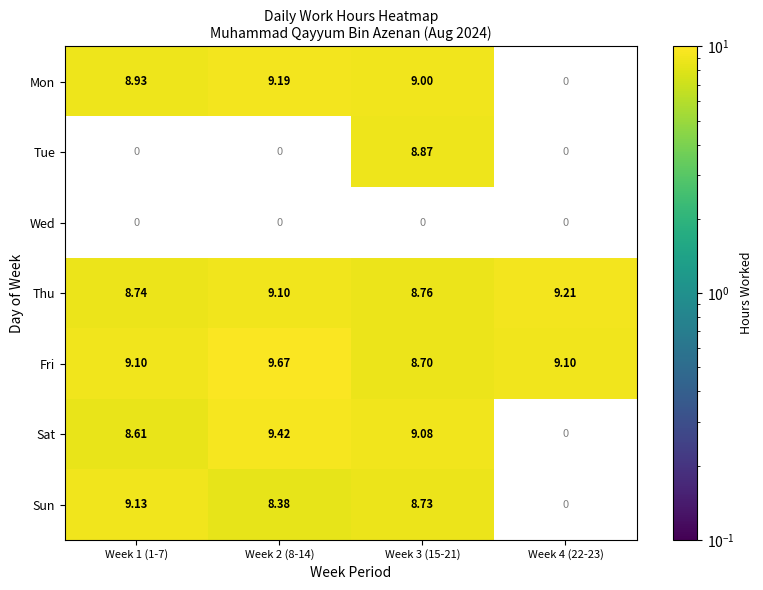

What is the difference between the highest and lowest values at Week 2 (8-14)?

1.3